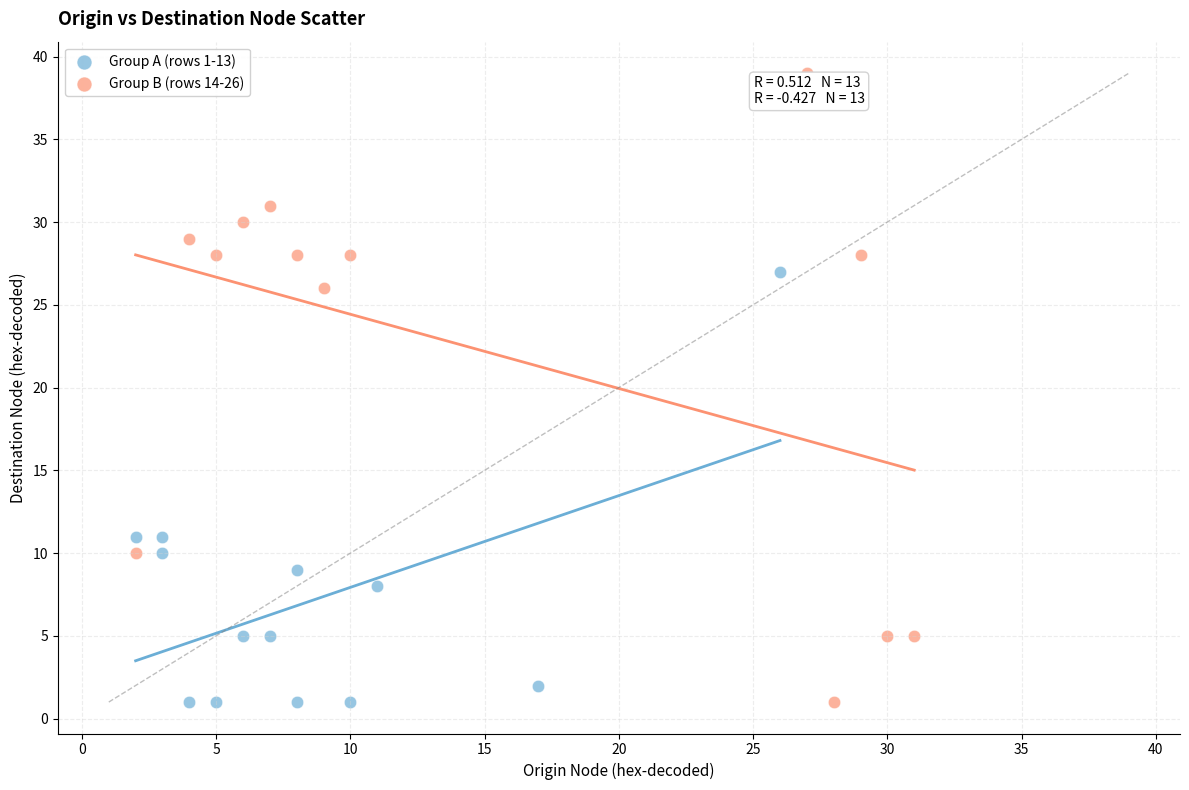

What are all the series names shown in the legend?

Group A (rows 1-13), Group B (rows 14-26)